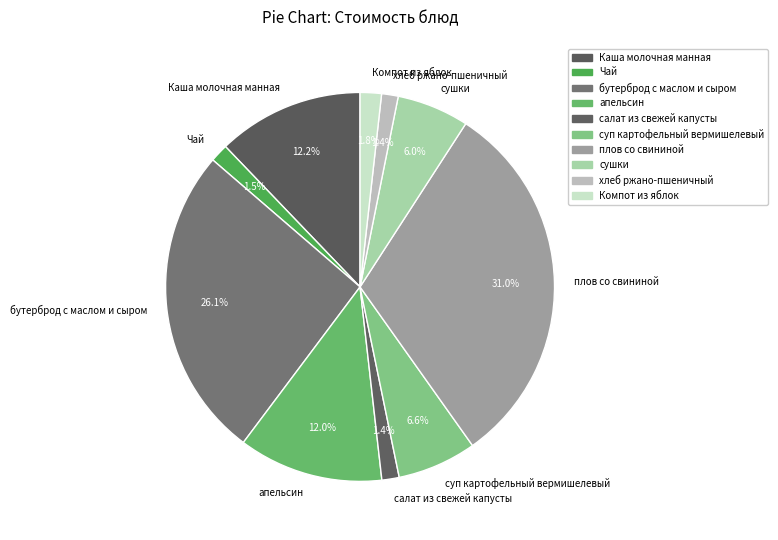

Which has a higher value, сушки or бутерброд с маслом и сыром?

бутерброд с маслом и сыром